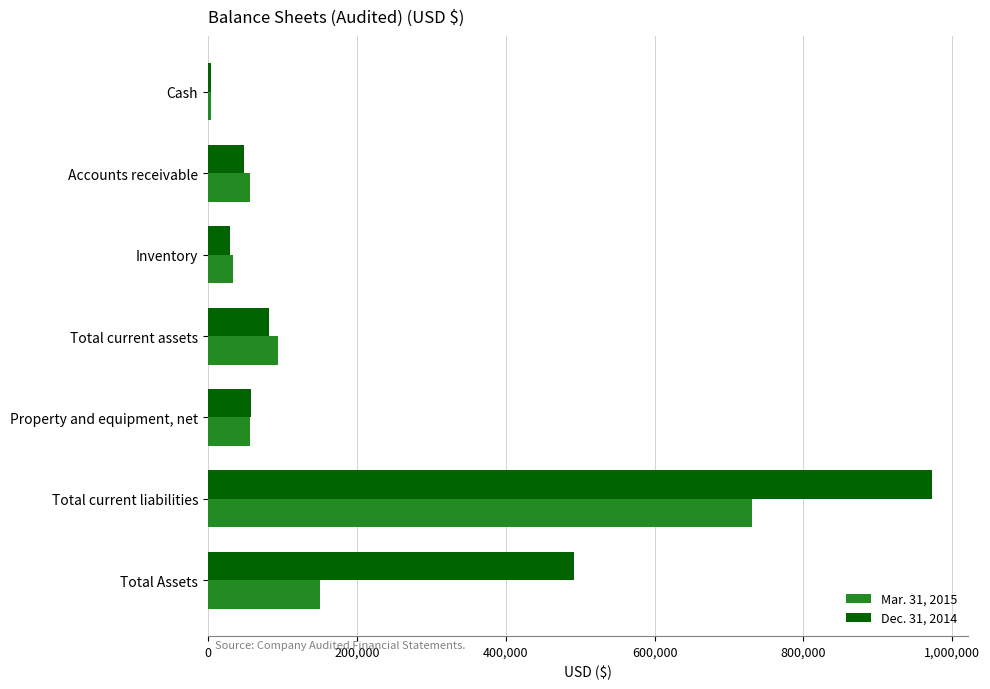

What are all the series names shown in the legend?

Mar. 31, 2015, Dec. 31, 2014